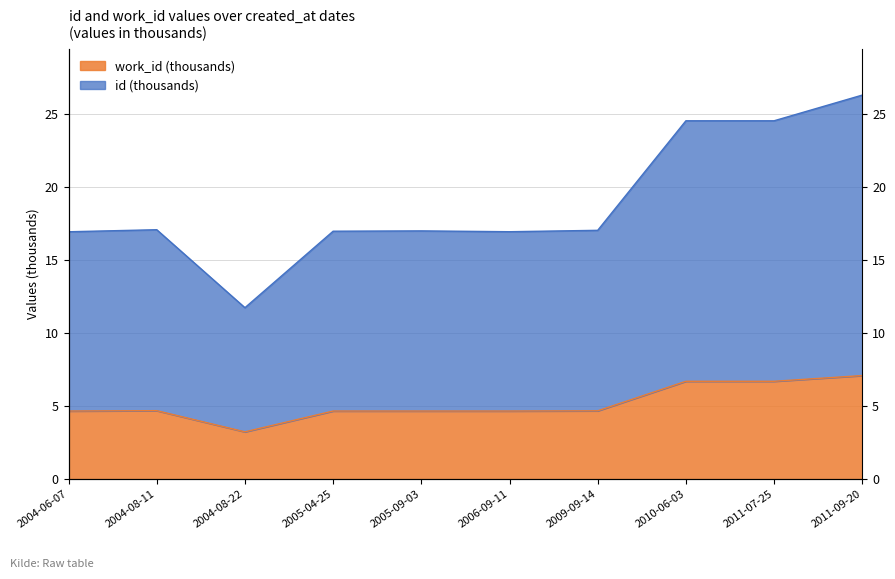

What value does the id series have at 2009-09-14?

17.0